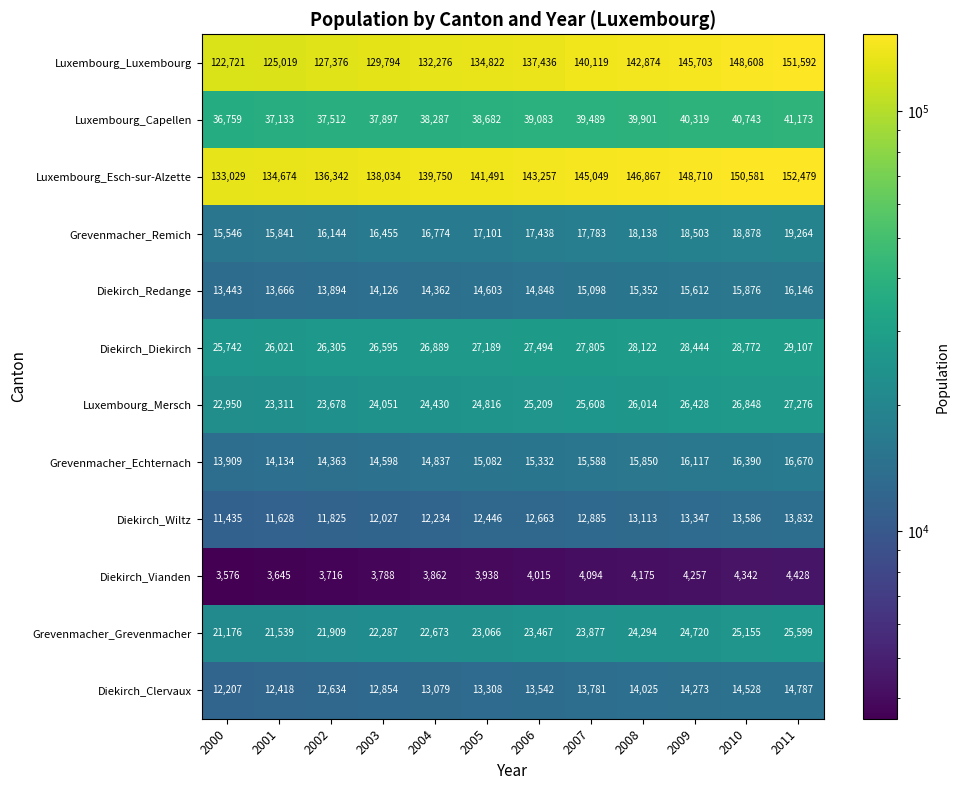

What is the average value of the Luxembourg_Mersch series?

25052